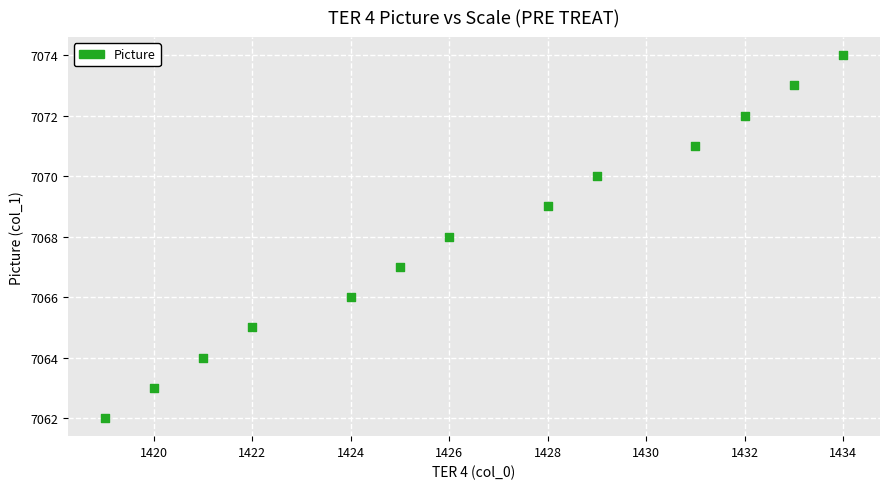

What is the range of Y values (max minus min)?

12